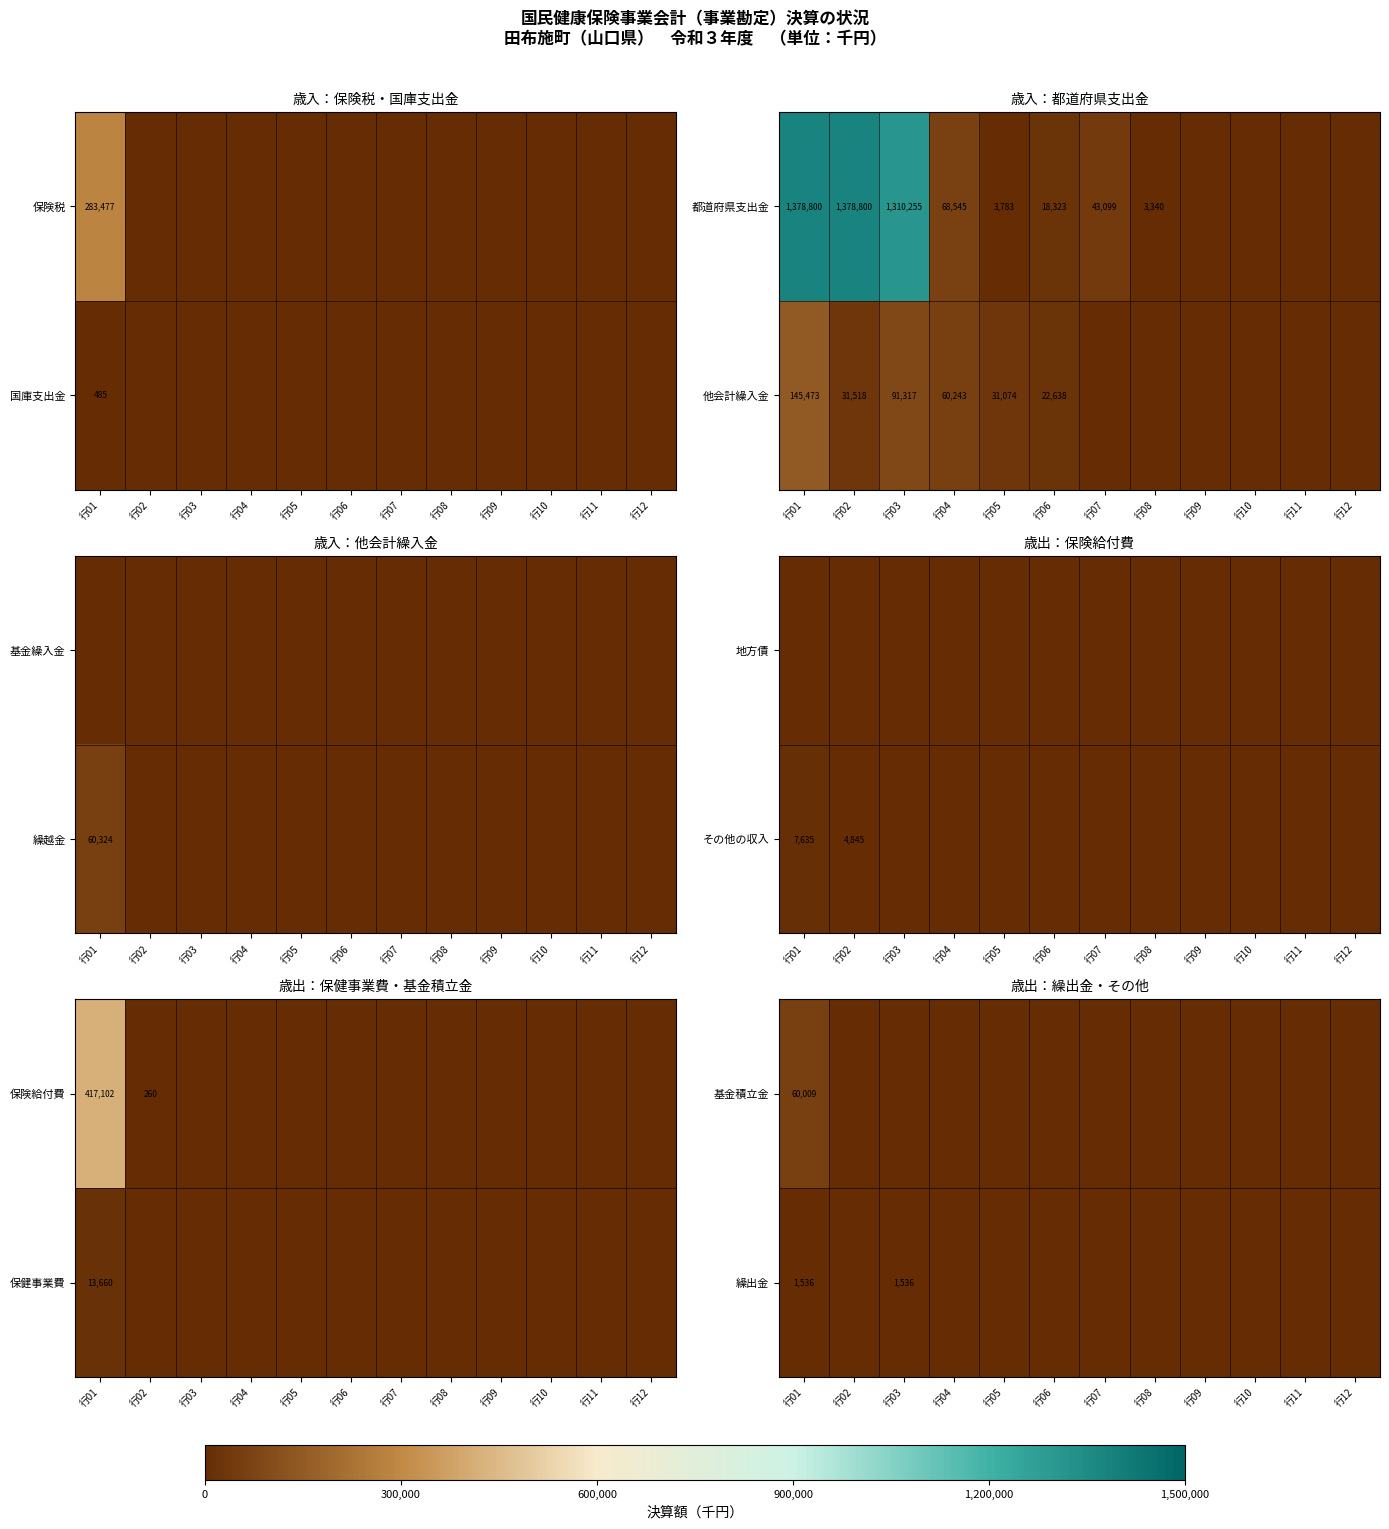

Between 行07 and 行11, which is larger?

行07